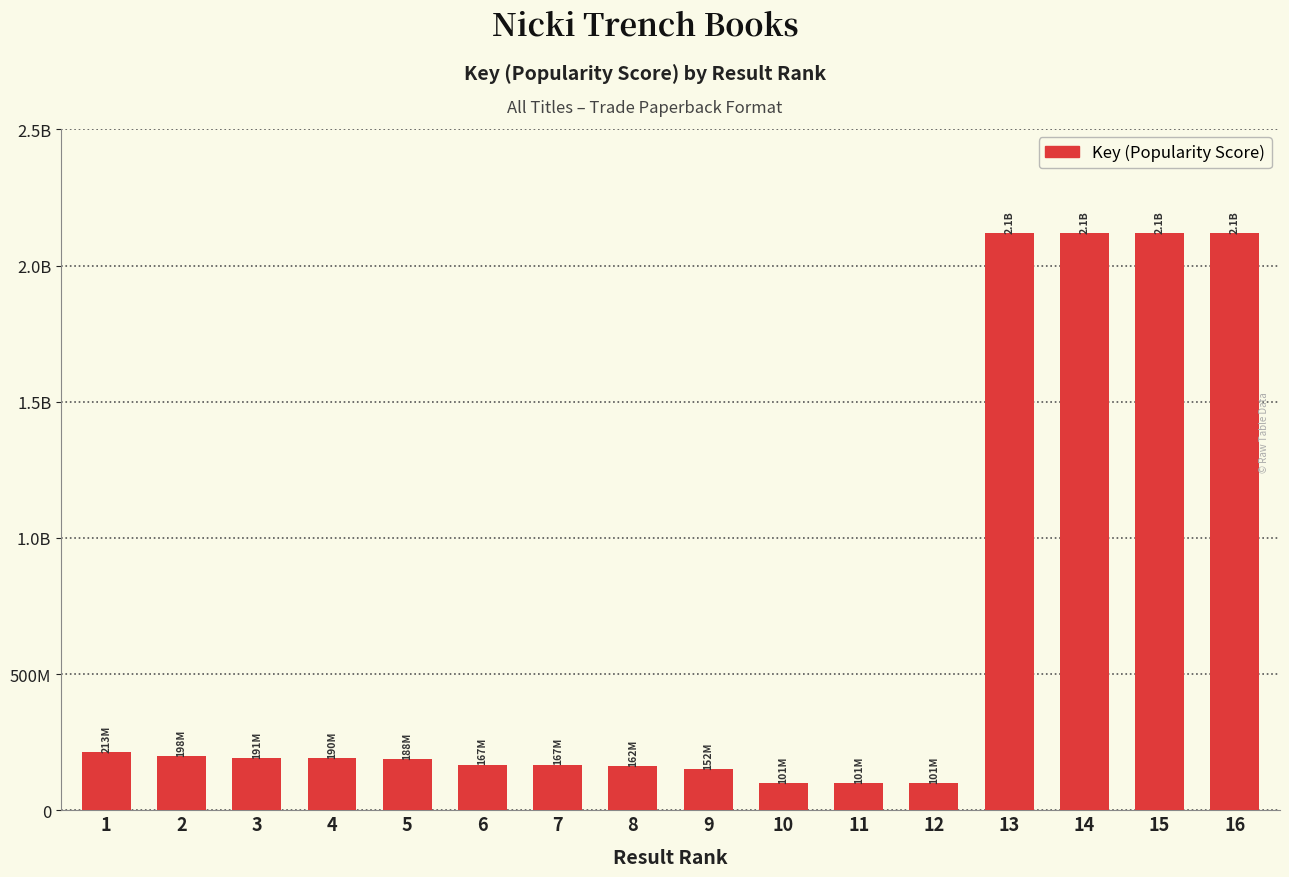

Rank the categories by value from lowest to highest.

11, 12, 10, 9, 8, 7, 6, 5, 4, 3, 2, 1, 16, 15, 14, 13